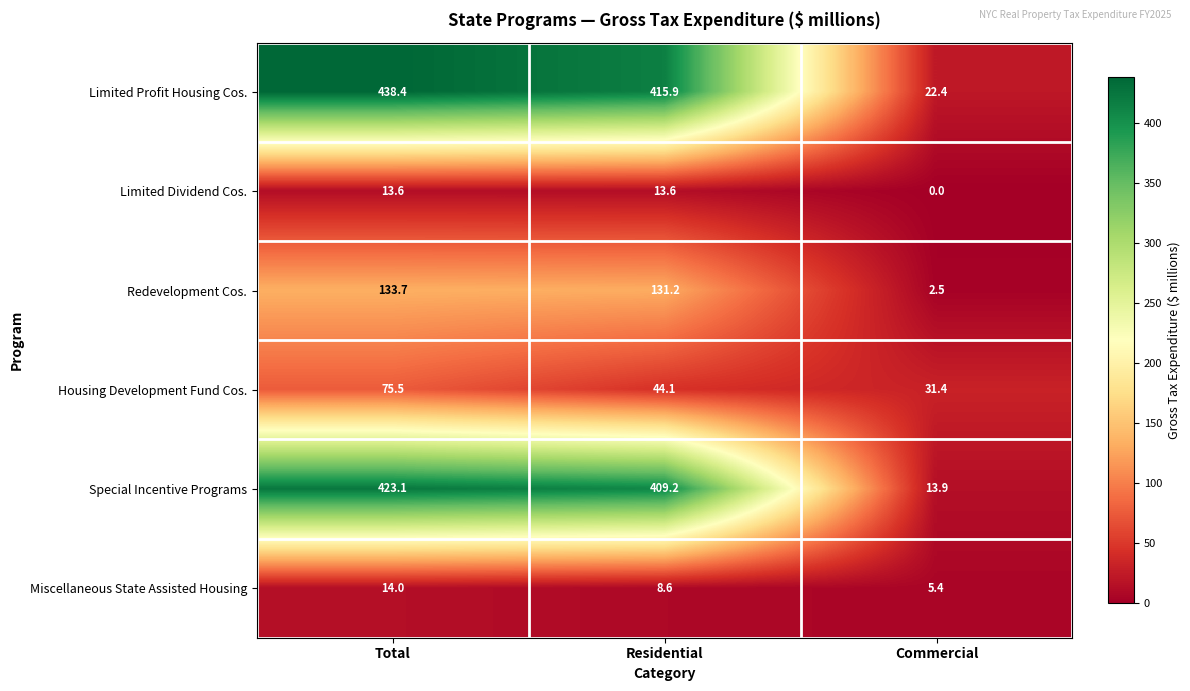

Reading right to left, extract all data points from this chart.

Limited Profit Housing Cos.: 22.4	415.9	438.4
Limited Dividend Cos.: 0.0	13.6	13.6
Redevelopment Cos.: 2.5	131.2	133.7
Housing Development Fund Cos.: 31.4	44.1	75.5
Special Incentive Programs: 13.9	409.2	423.1
Miscellaneous State Assisted Housing: 5.4	8.6	14.0